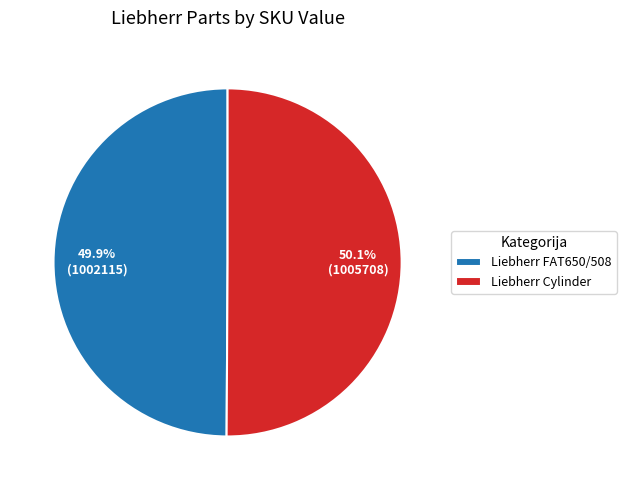

What is the ratio of the value at Liebherr Cylinder to the value at Liebherr FAT650/508?

1.0